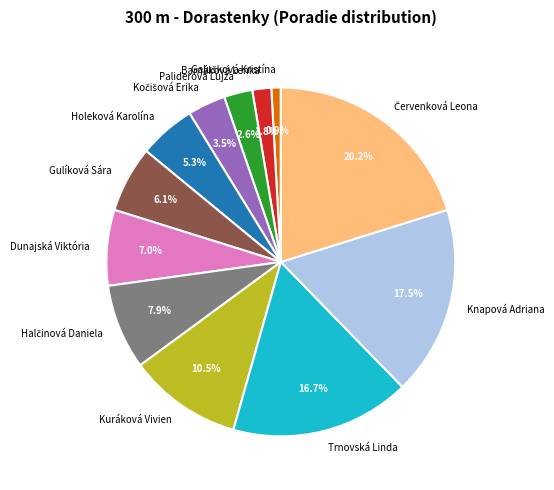

Count the number of slices in the pie.

12